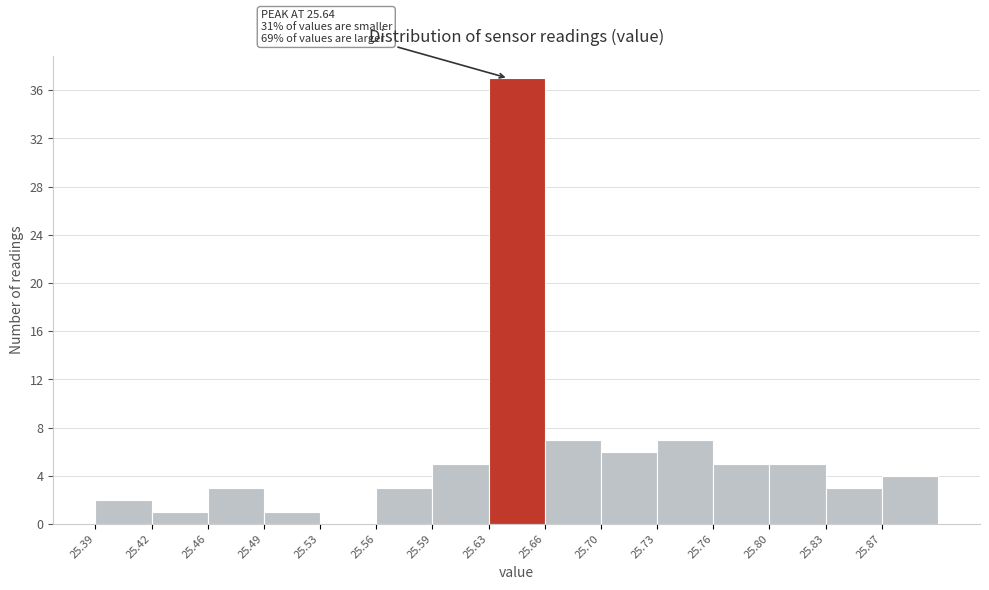

Over which range of the x-axis is the bar tallest?

25.628 to 25.662